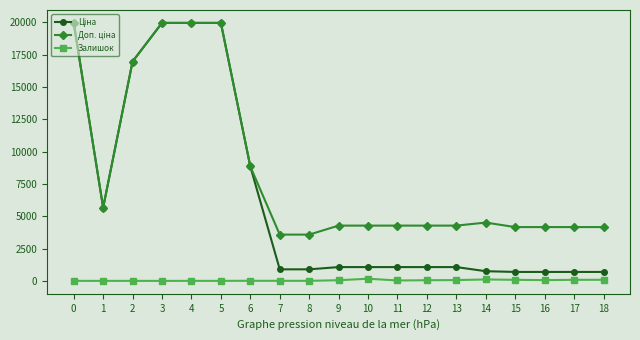

Read the Ціна value at 4.

19964.2